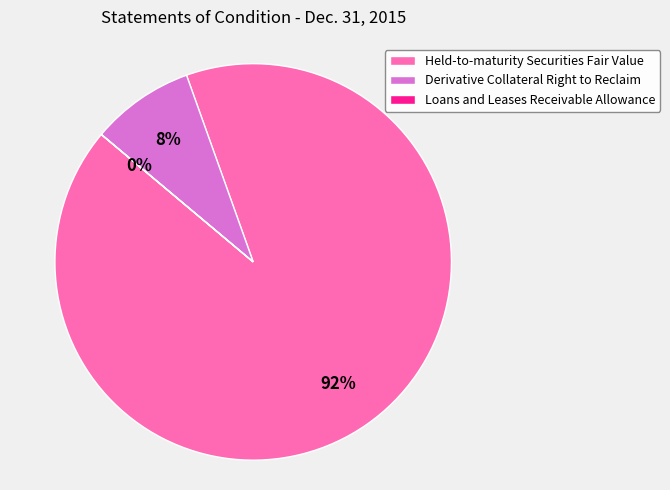

To the nearest percent, what percentage of the pie is Held-to-maturity Securities Fair Value?

92%